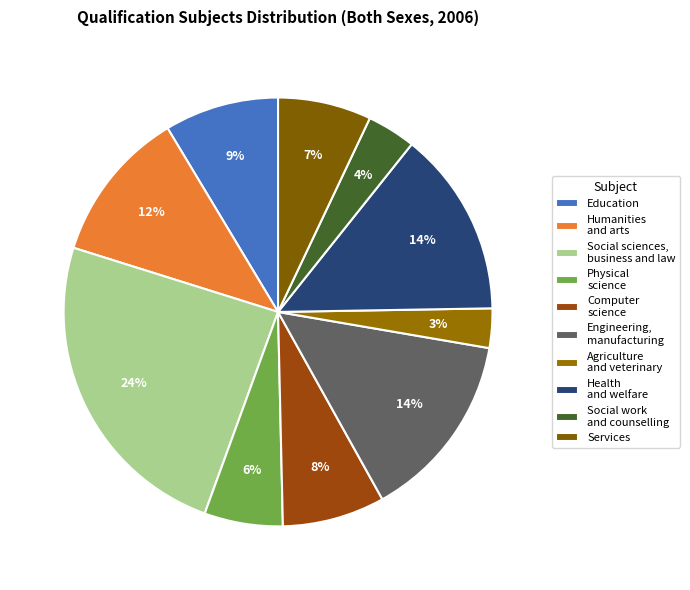

To the nearest percent, what portion does Humanities and arts represent?

12%